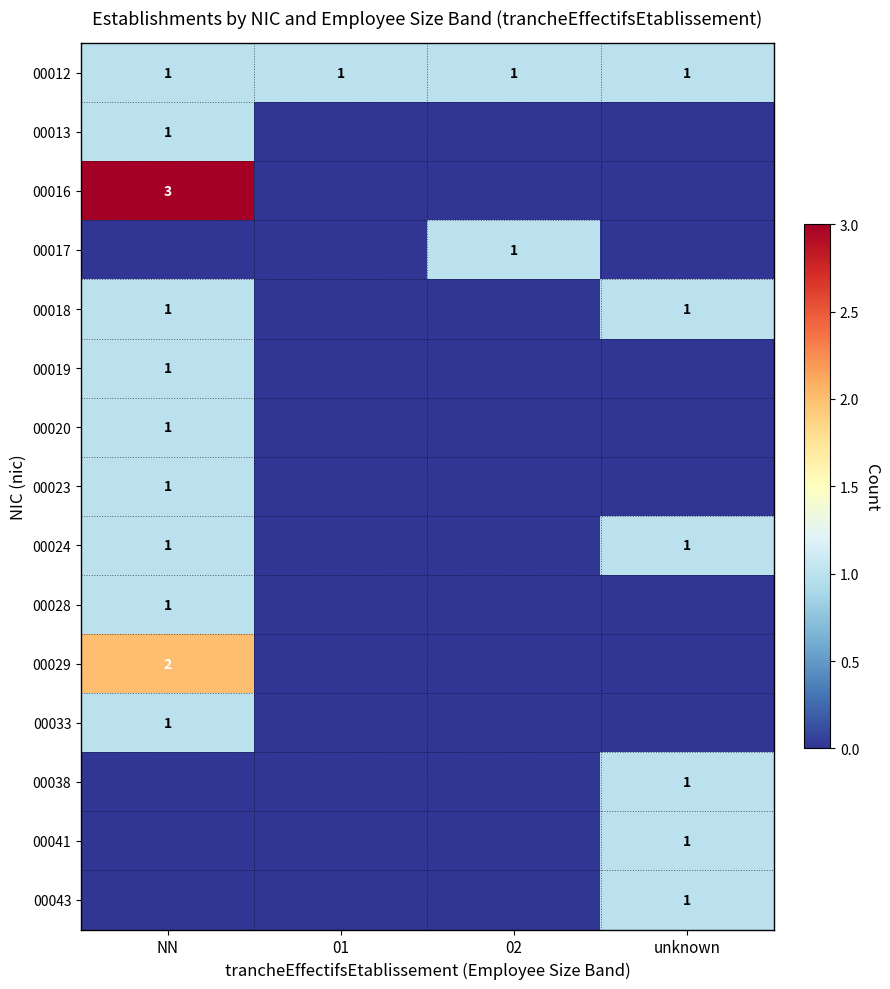

True or false: 00016 has a value of 0 at 01.

True